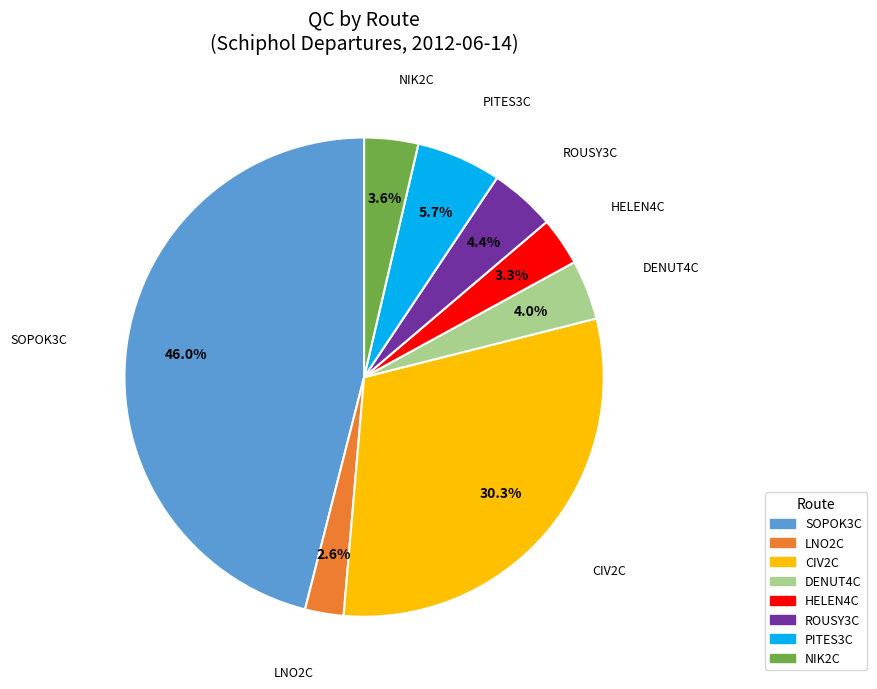

Is there any slice that represents more than half of the pie?

No